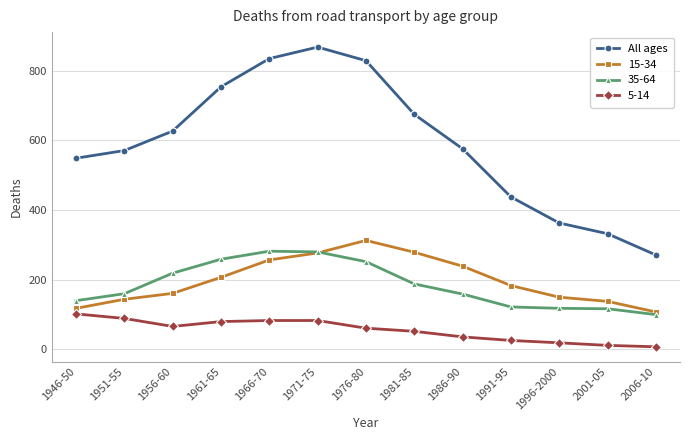

True or false: 35-64 and All ages intersect in this chart.

False